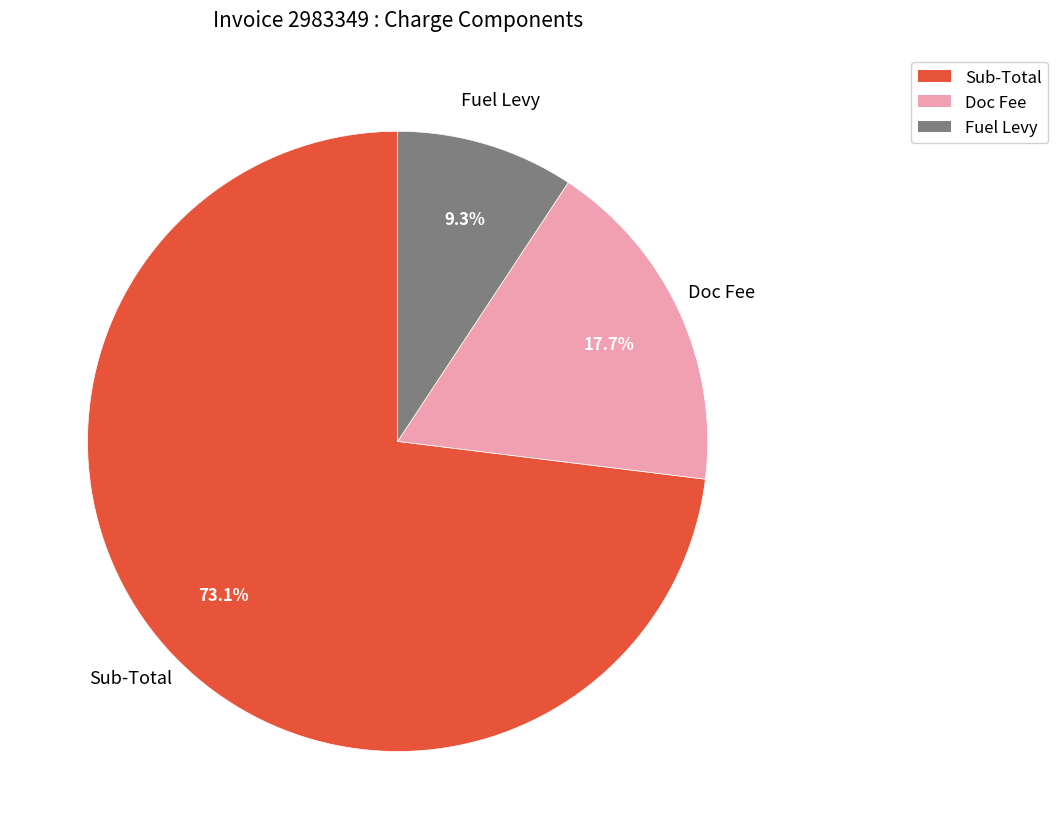

Is there any slice that represents more than half of the pie?

Yes